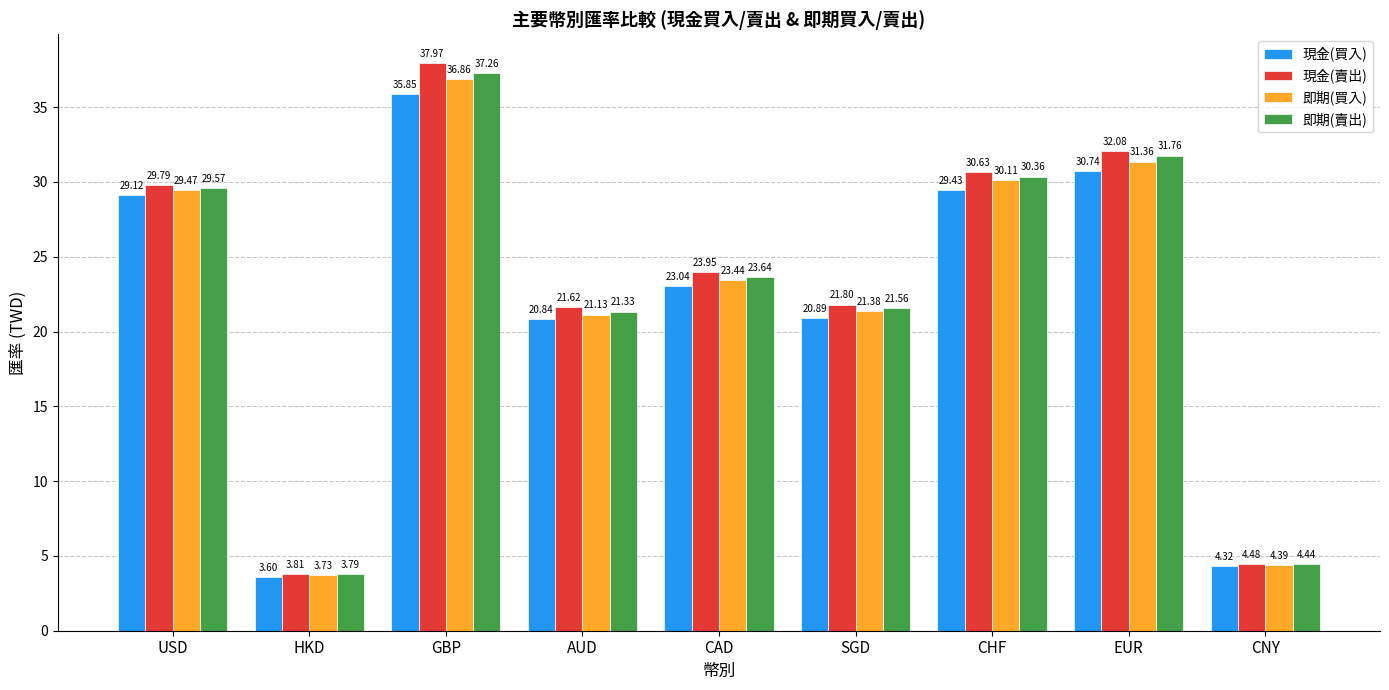

At how many categories does at least one series exceed 8?

7